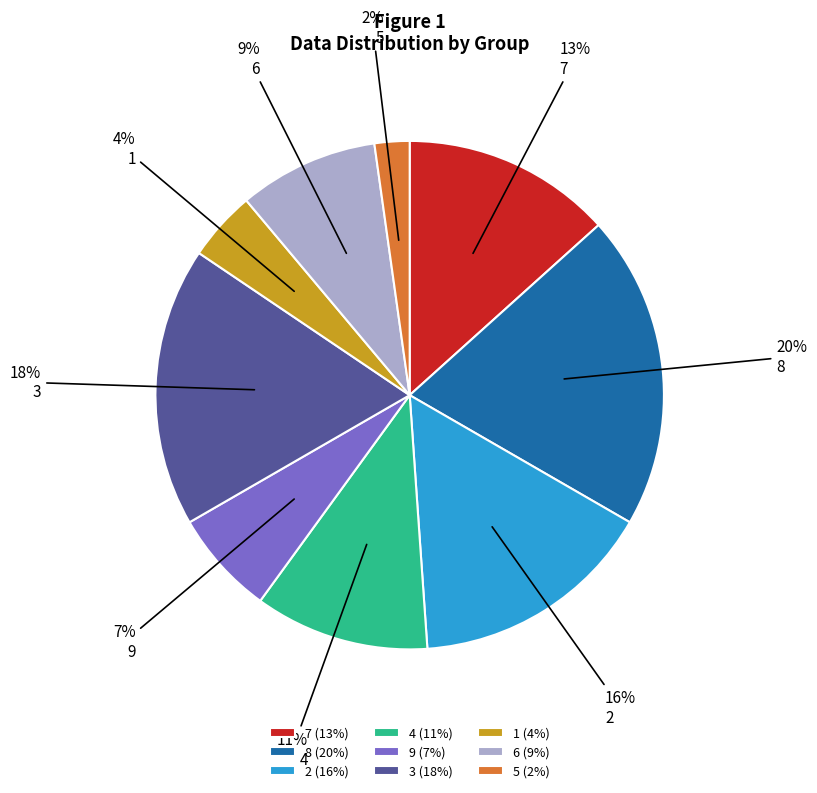

To the nearest percent, what is the difference between the largest and smallest slice percentages?

18%